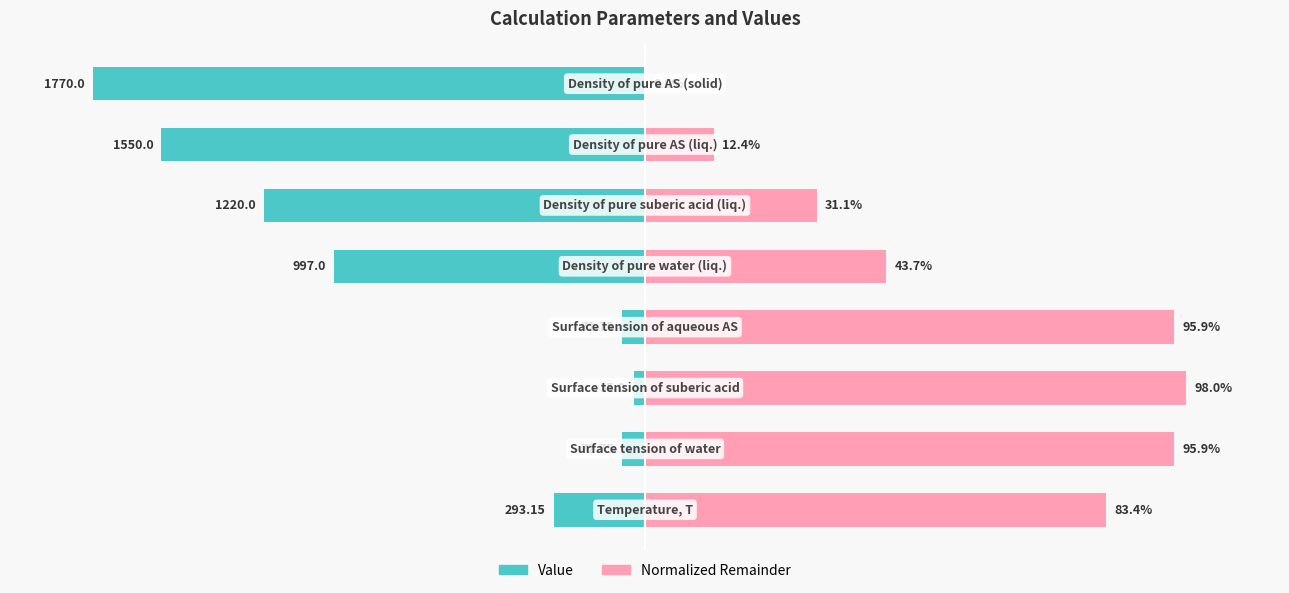

Where does the Value series first go above -16?

1